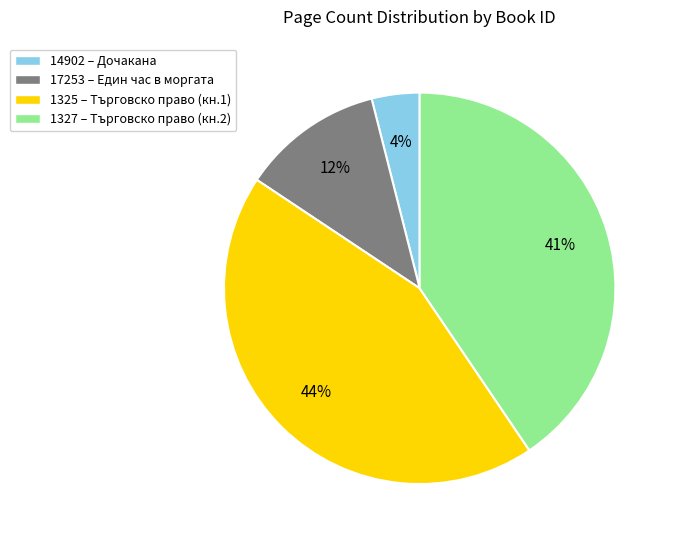

What percentage is the 1327 slice, to the nearest percent?

41%